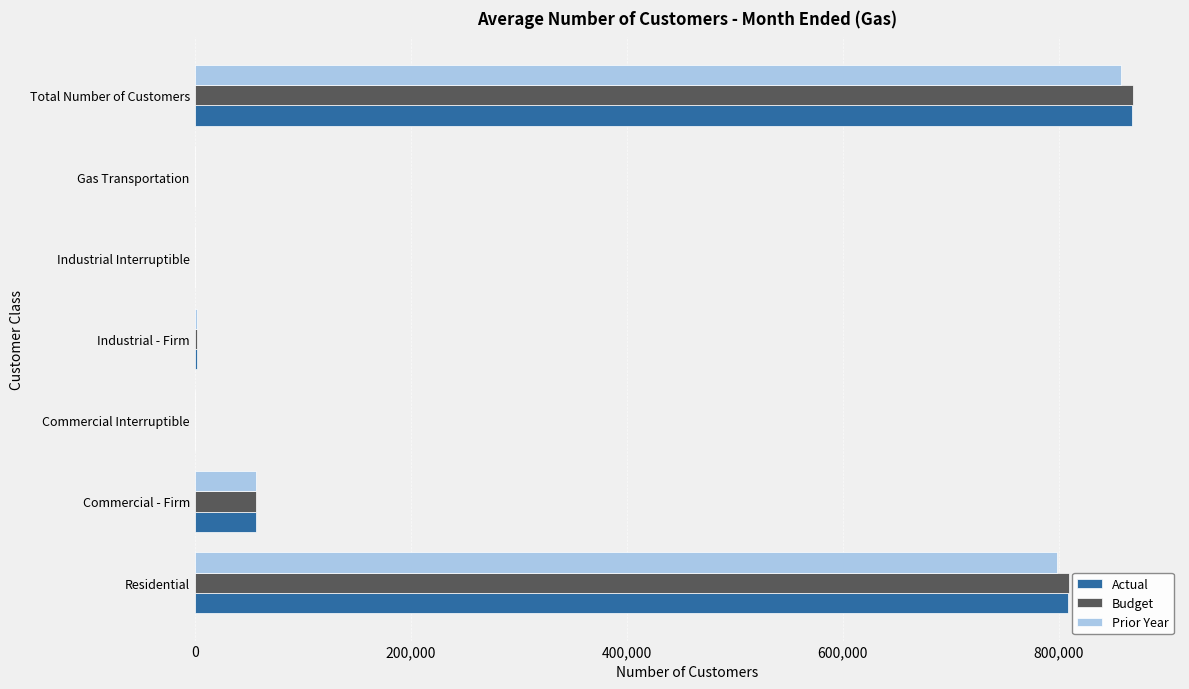

Which series changed the most between Residential and Industrial Interruptible?

Budget